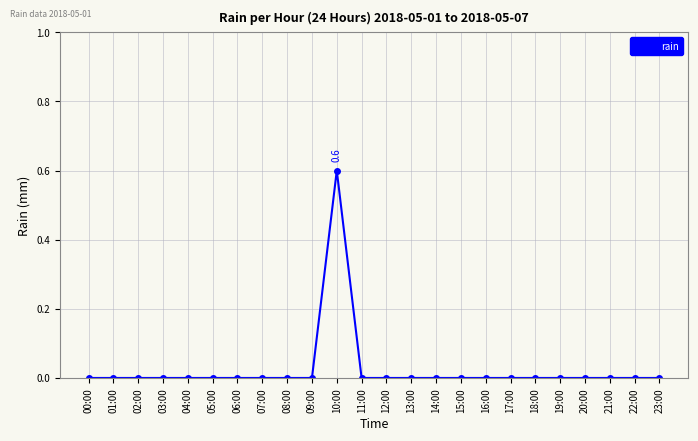

The chart shows a value of 0.0 at 11:00. True or false?

True